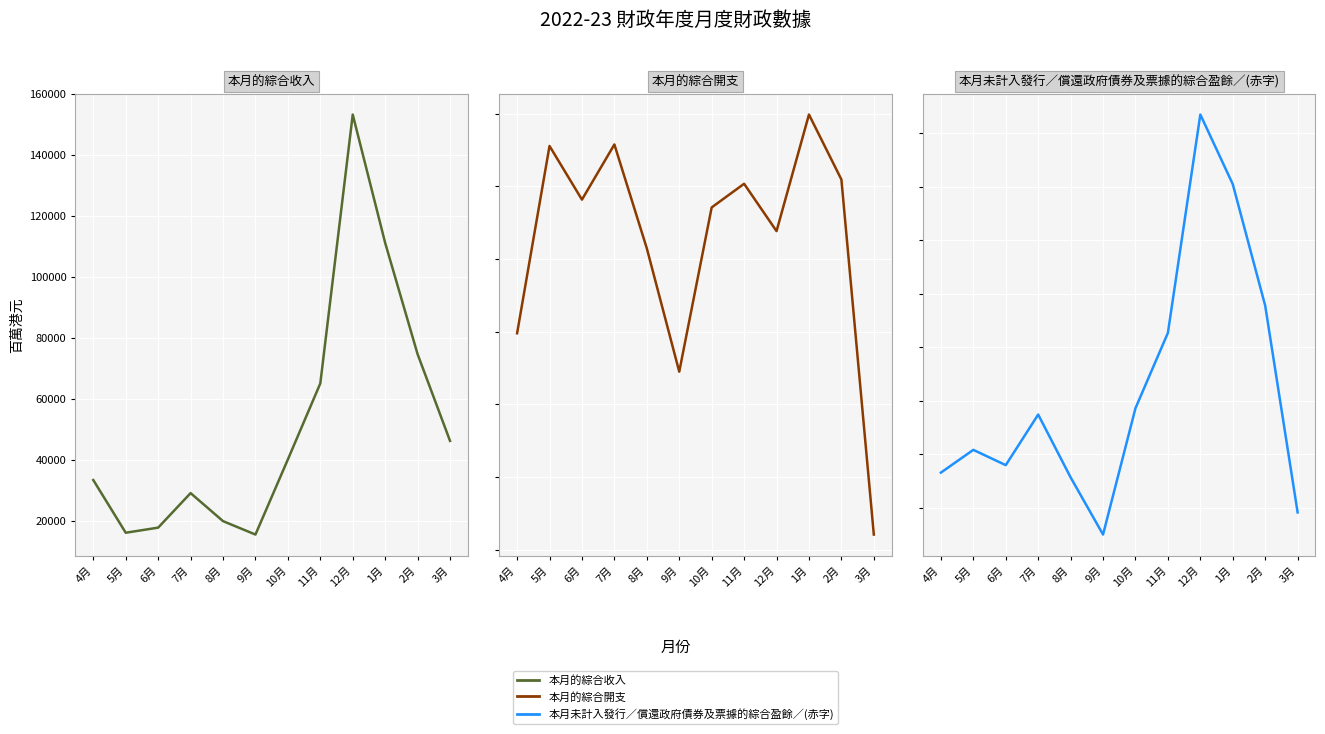

At which category does 本月的綜合開支 reach its first local valley?

6月